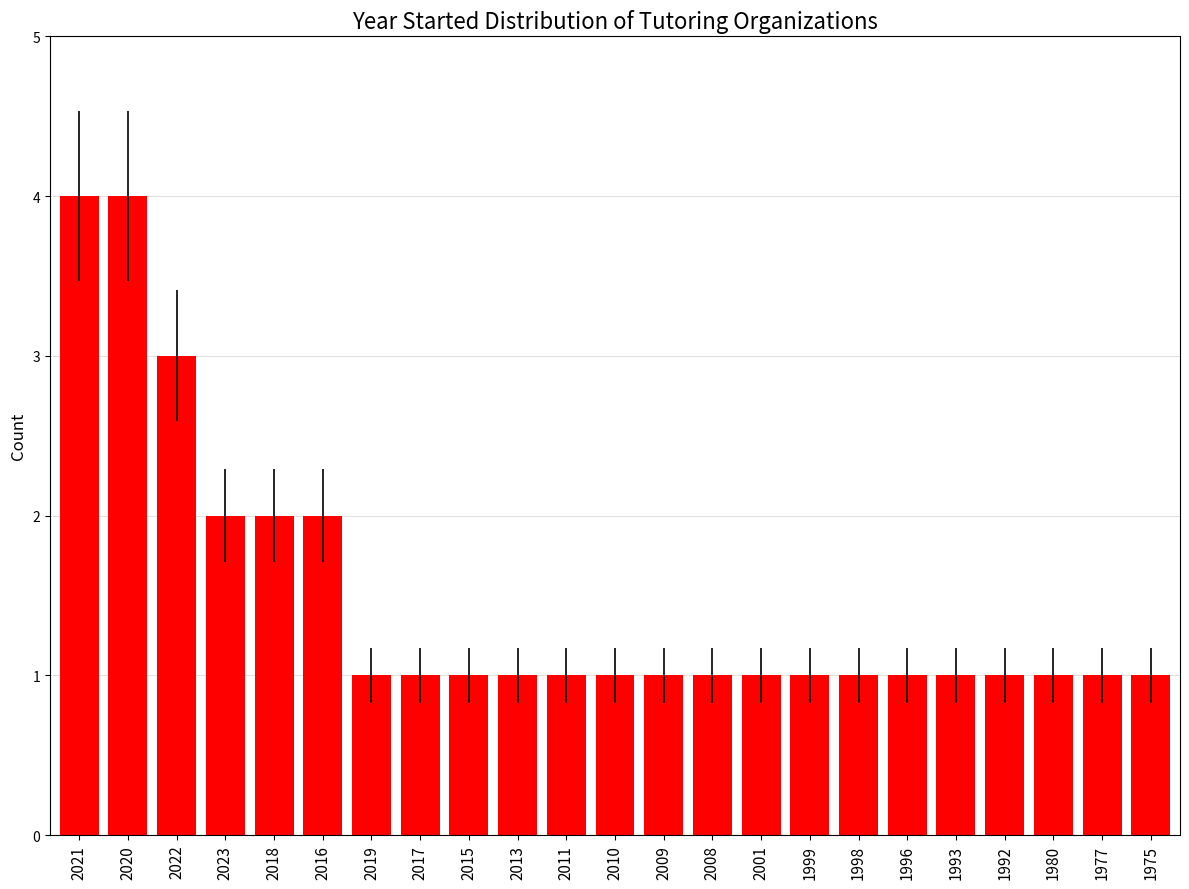

What is the sum of all values?

34